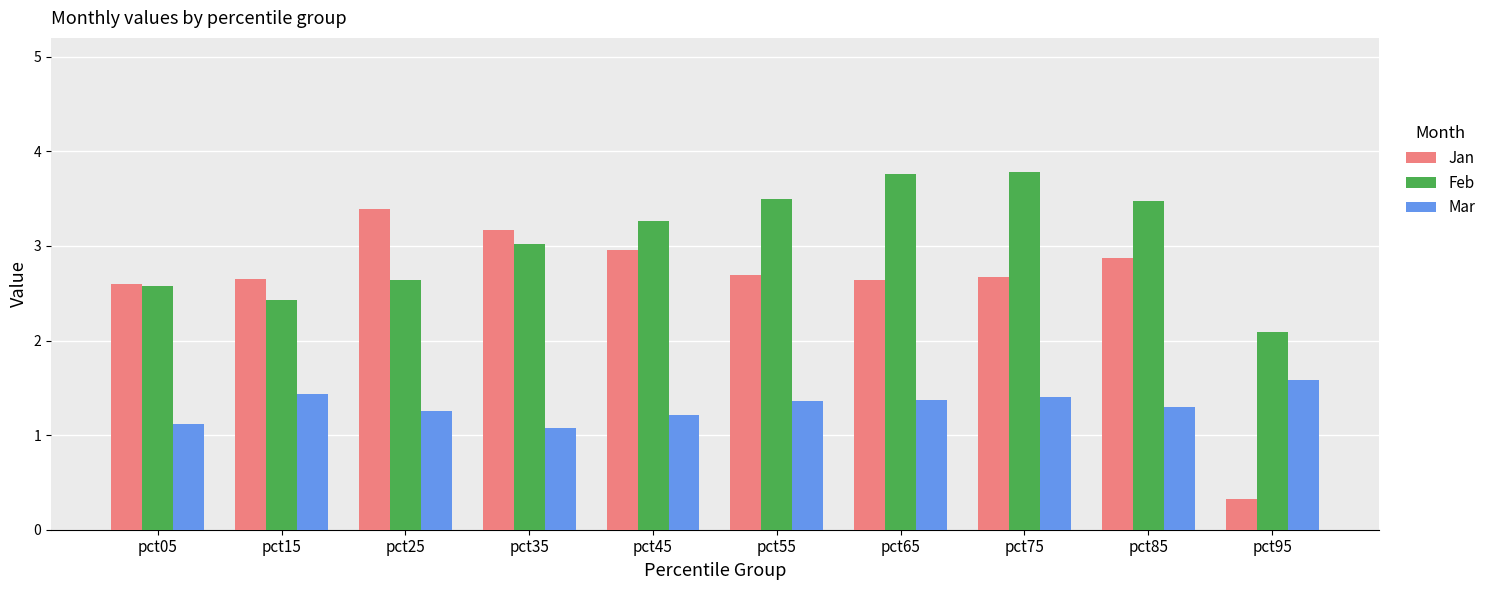

What value does the Mar series have at pct05?

1.1